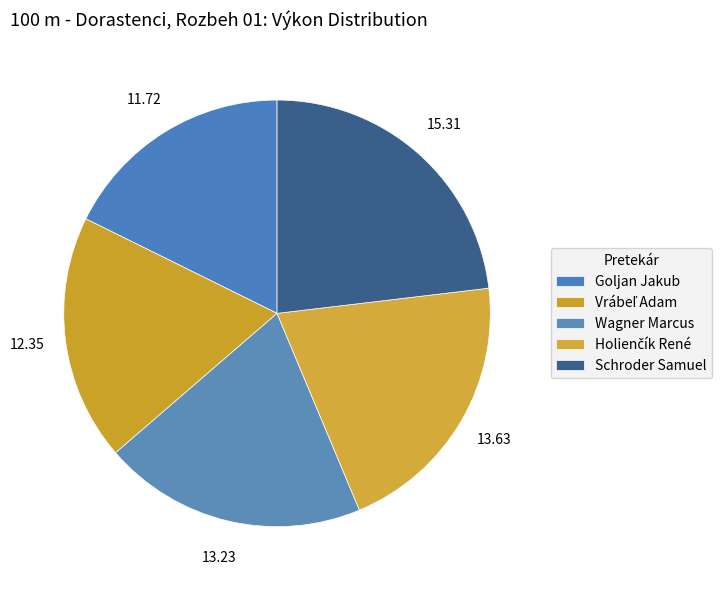

Count the number of slices in the pie.

5